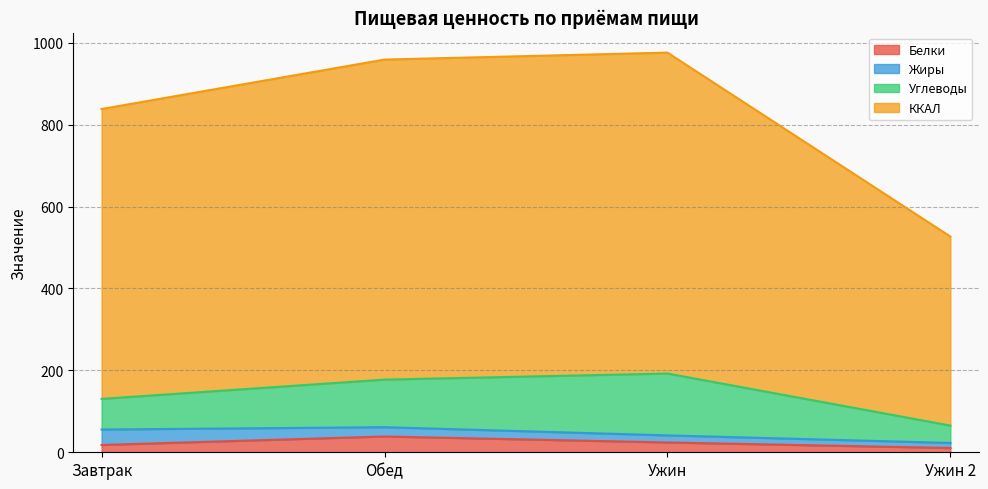

True or false: Белки and ККАЛ intersect in this chart.

False